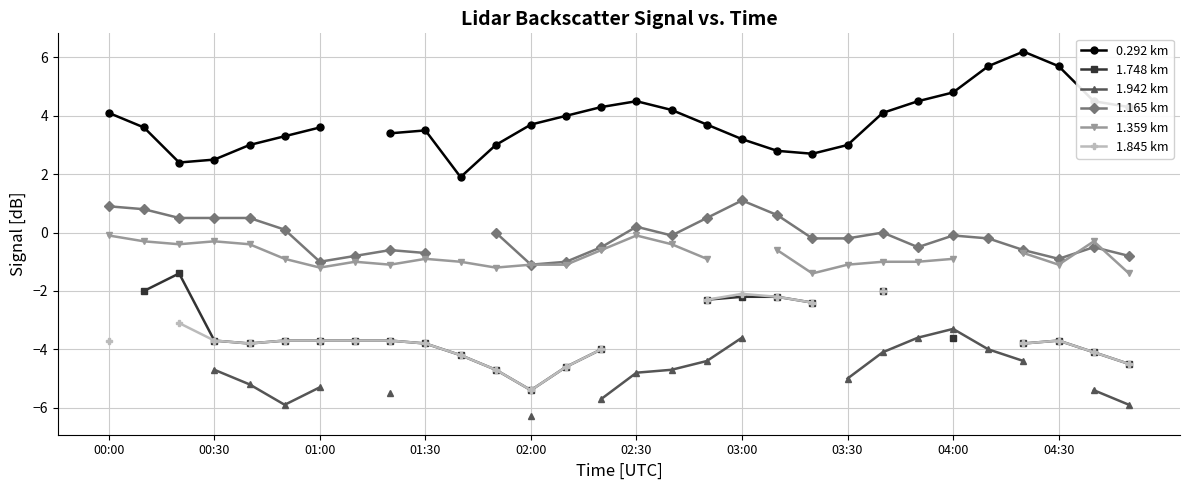

At which category does the chart reach its minimum across all series?

02:00